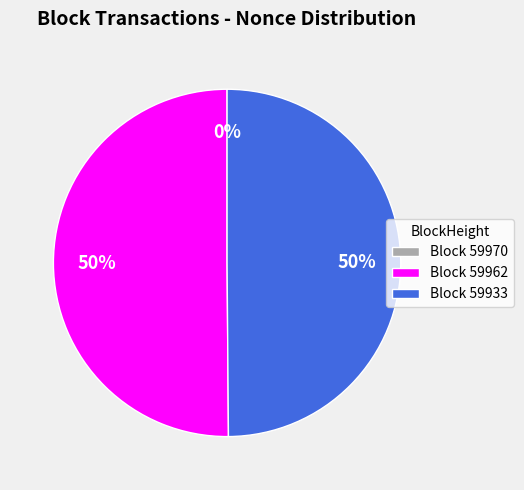

How many slices are in this pie chart?

3